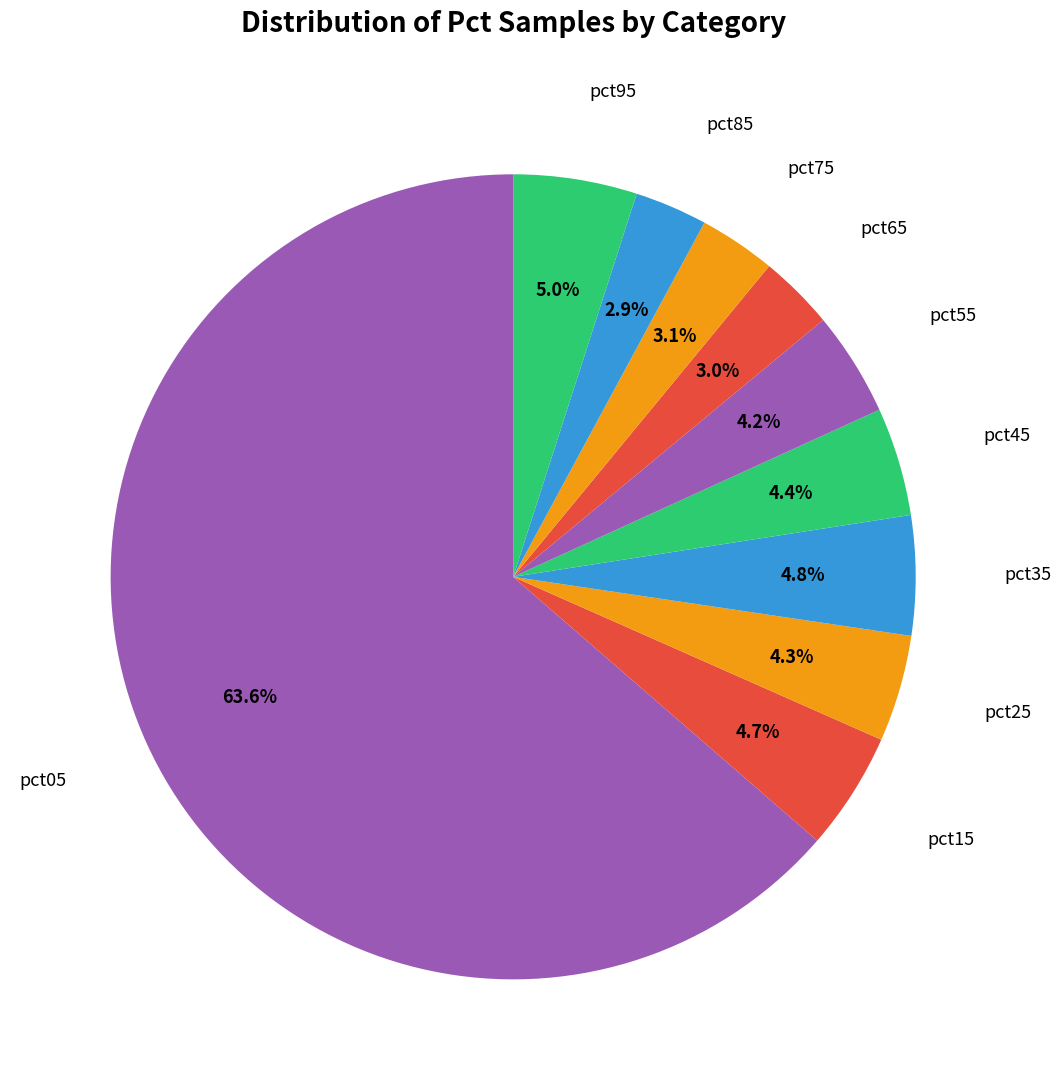

What is the largest slice in the pie chart?

pct05